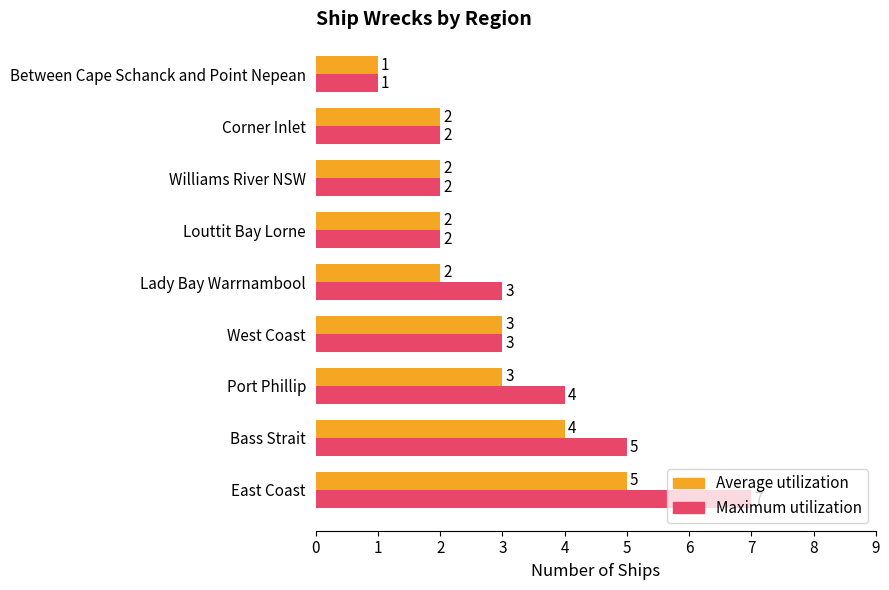

How many Maximum utilization values are between 2 and 4?

6